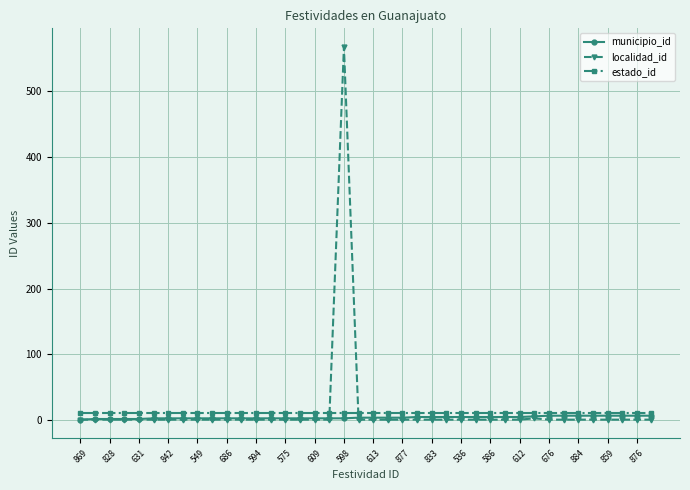

Which series has the largest range (max minus min)?

localidad_id